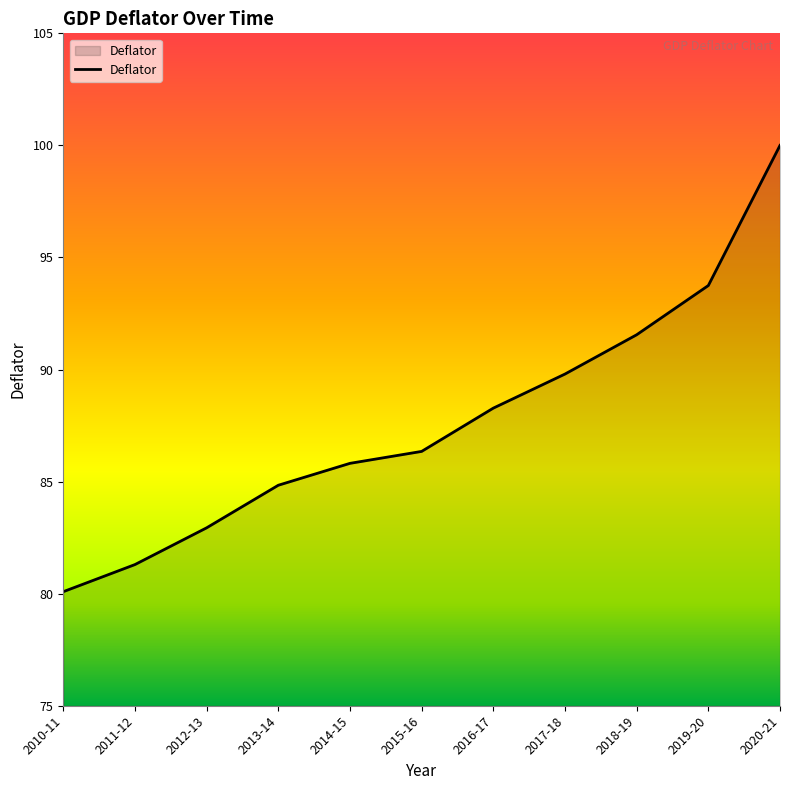

True or false: there are more than 2 points higher than both neighbors.

False